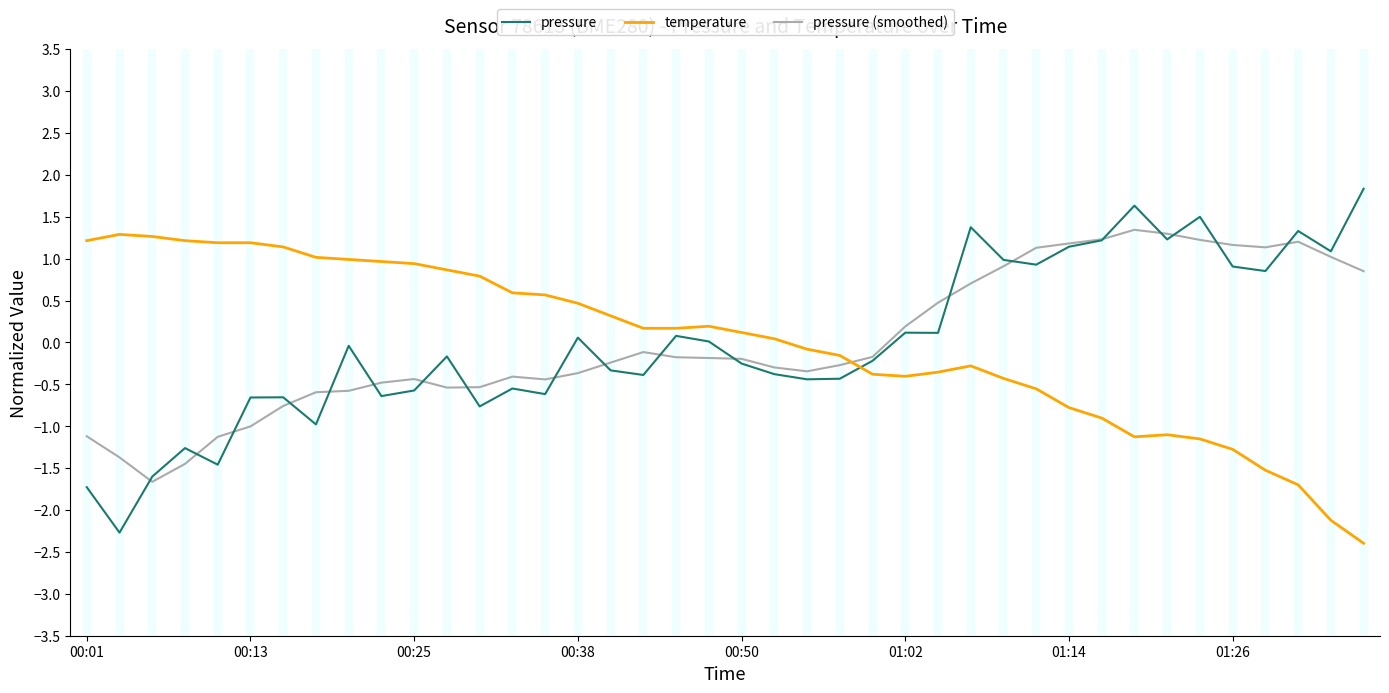

True or false: temperature and pressure (smoothed) intersect in this chart.

True